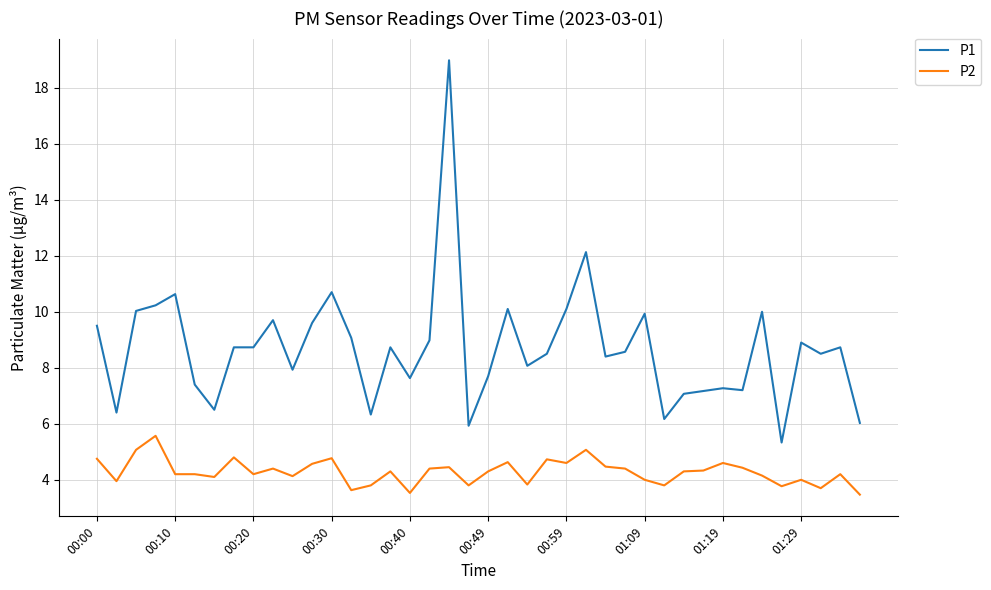

What is the minimum value shown in the chart?

3.5